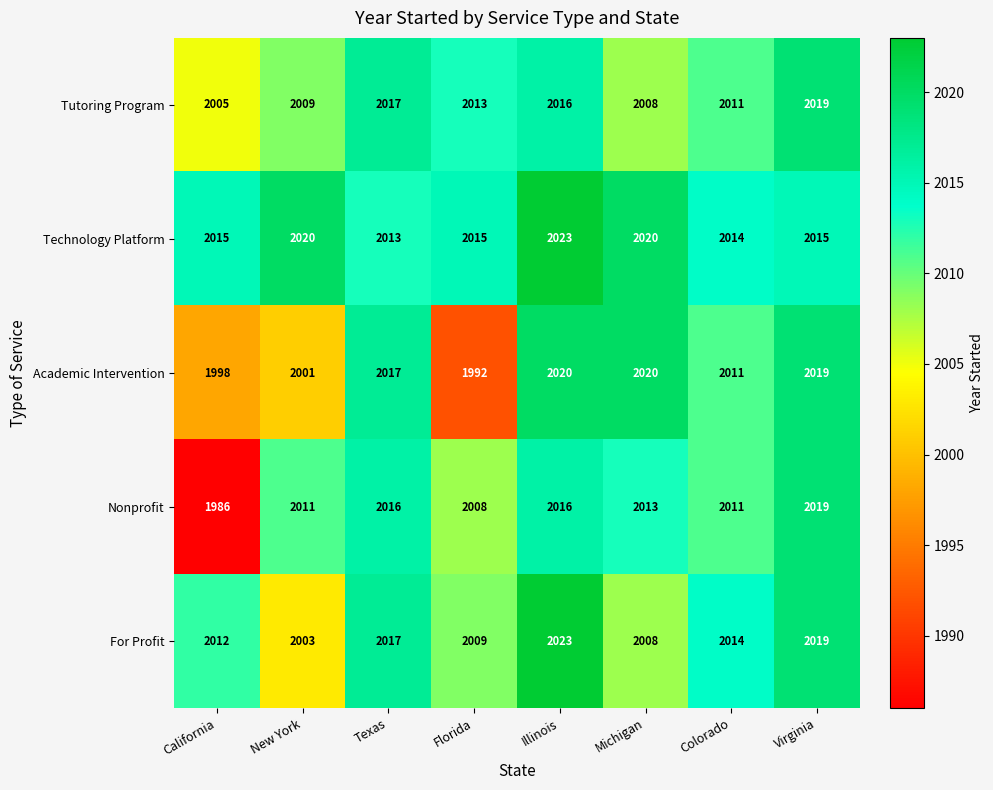

The value of For Profit at Virginia is 2935. True or false?

False